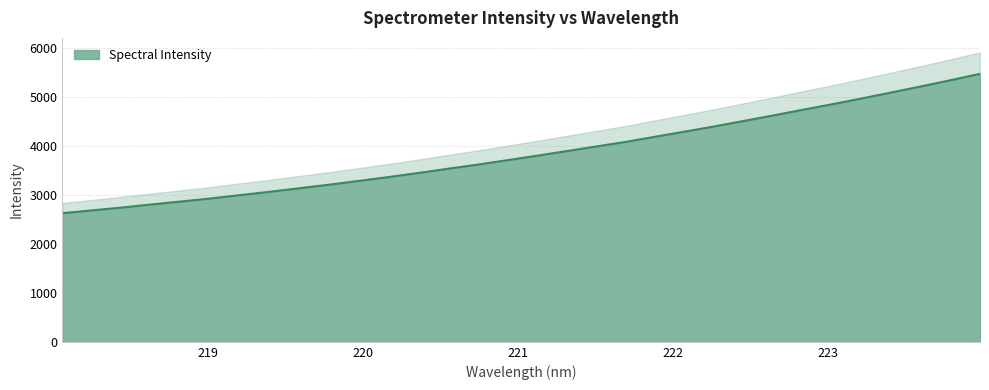

What is the change in value from 218.6332 to 219.2067?

+191.6